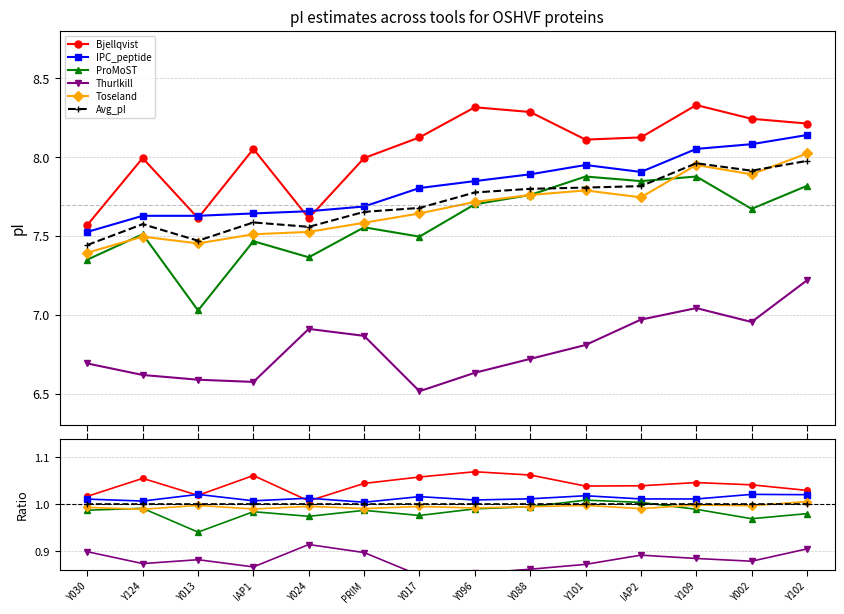

Is the value of Toseland at Y017 greater than the value of Avg_pI at IAP2?

No